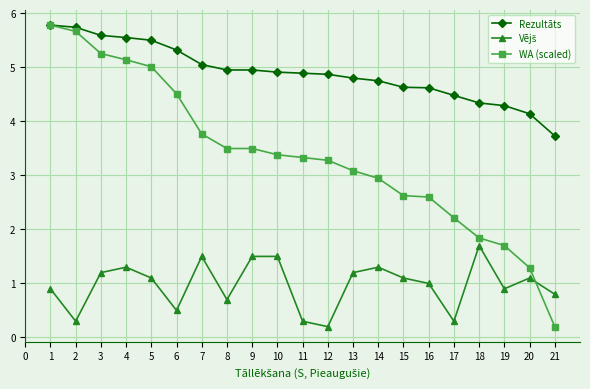

Which series has the widest spread of values?

WA (scaled)